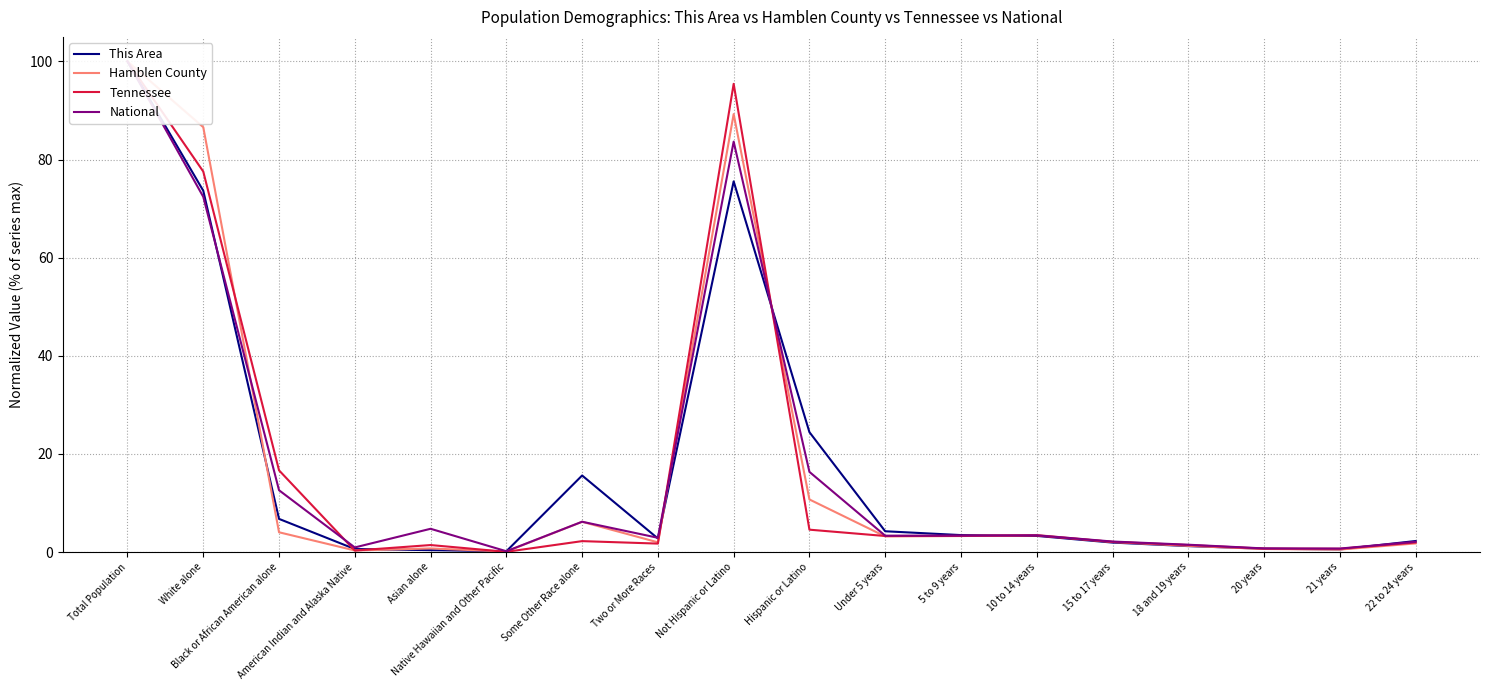

In Hamblen County, how many points are lower than both neighbors (excluding endpoints)?

5